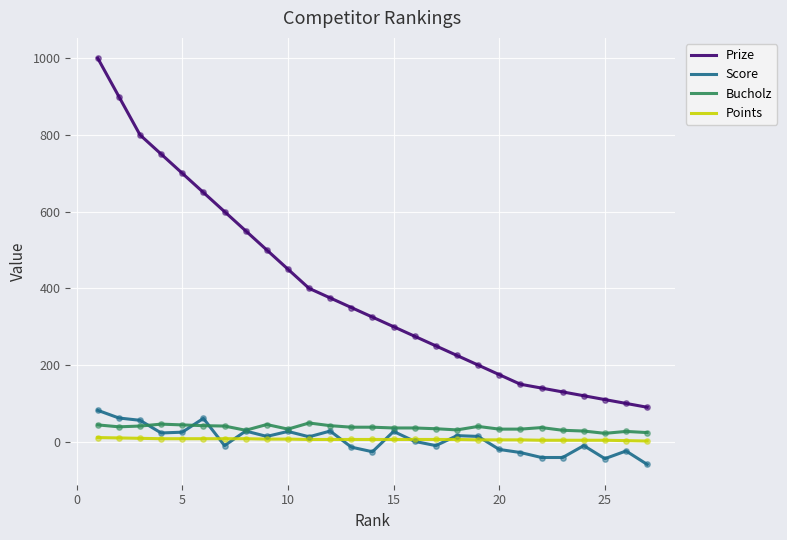

What is the maximum value for Score?

82